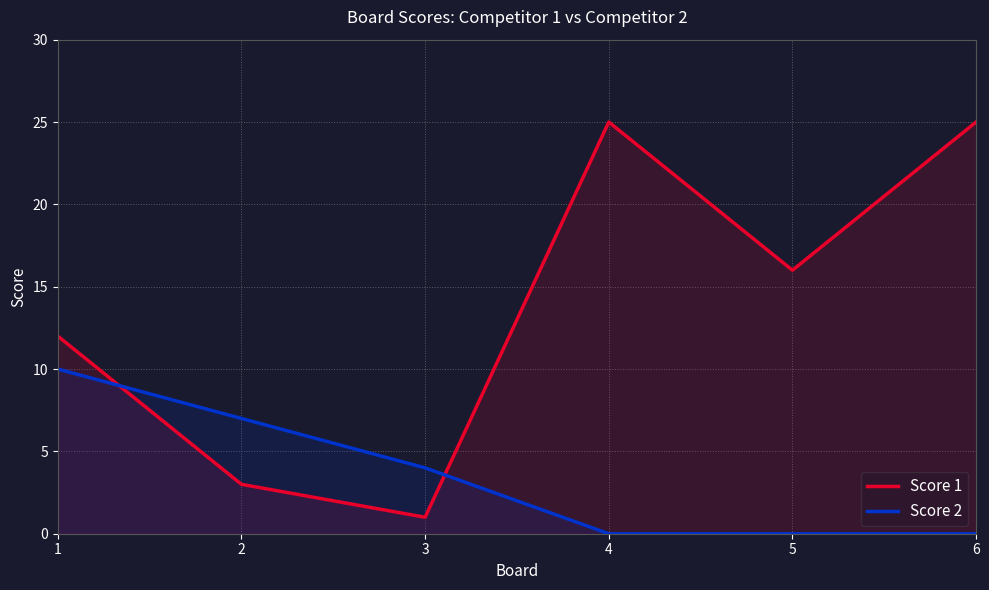

Reading left to right, transcribe all the data shown in this chart.

Score 1: 12	3	1	25	16	25
Score 2: 10	7	4	0	0	0